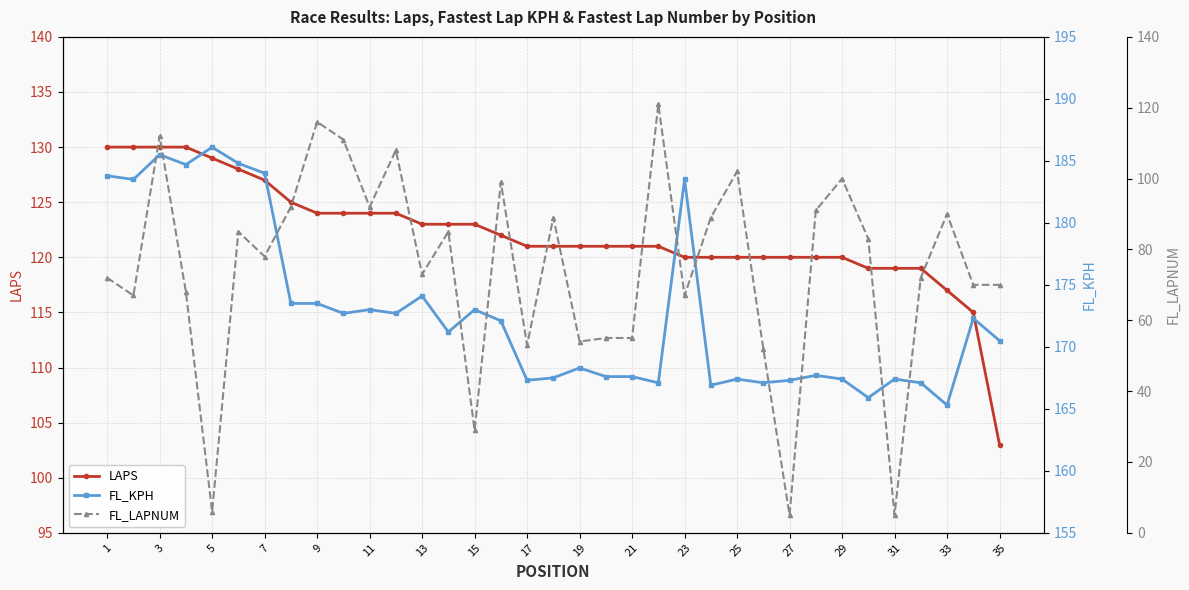

What is the label of the 1st point from the left?

1